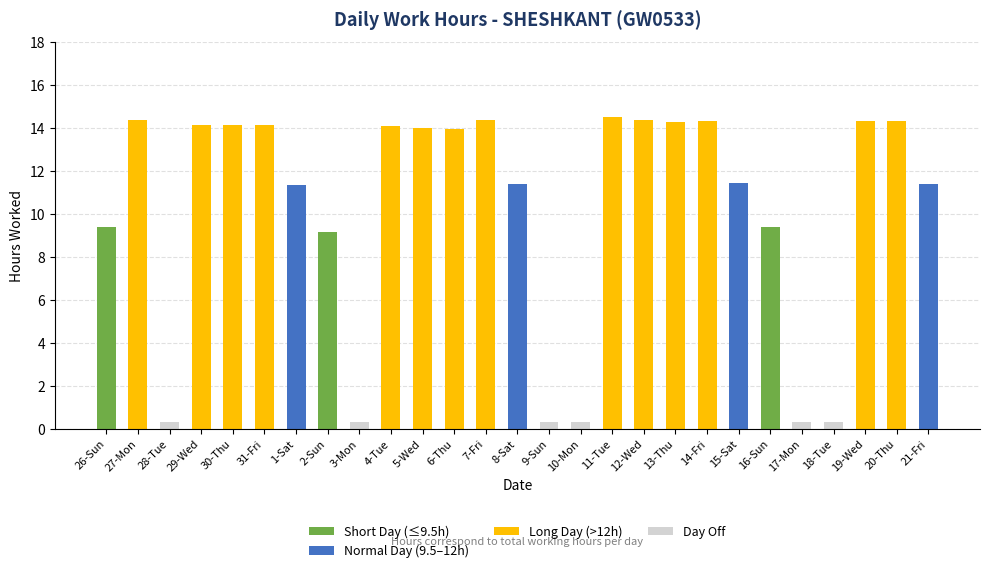

List the labels in order of value, smallest first.

28-Tue, 3-Mon, 9-Sun, 10-Mon, 17-Mon, 18-Tue, 2-Sun, 26-Sun, 16-Sun, 1-Sat, 8-Sat, 21-Fri, 15-Sat, 6-Thu, 5-Wed, 4-Tue, 29-Wed, 30-Thu, 31-Fri, 13-Thu, 20-Thu, 19-Wed, 14-Fri, 27-Mon, 7-Fri, 12-Wed, 11-Tue